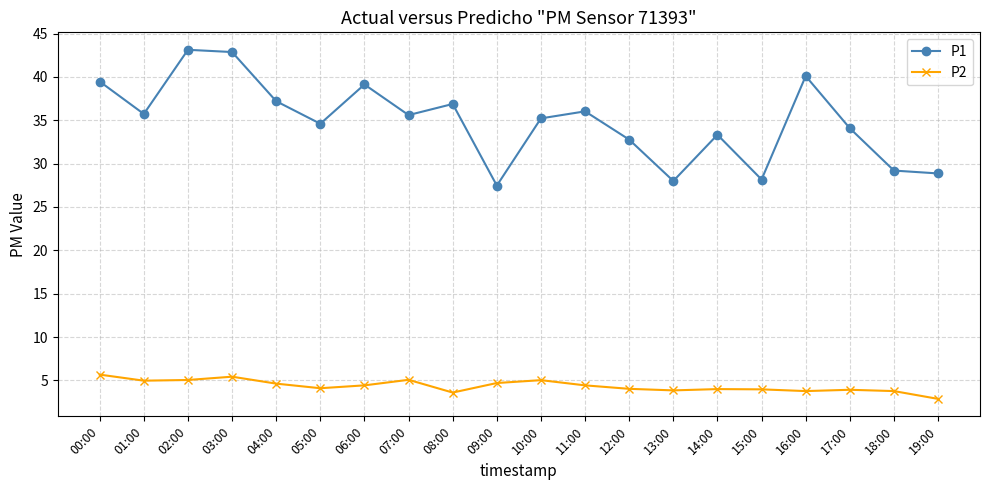

What is the label of the 11th point from the right?

09:00